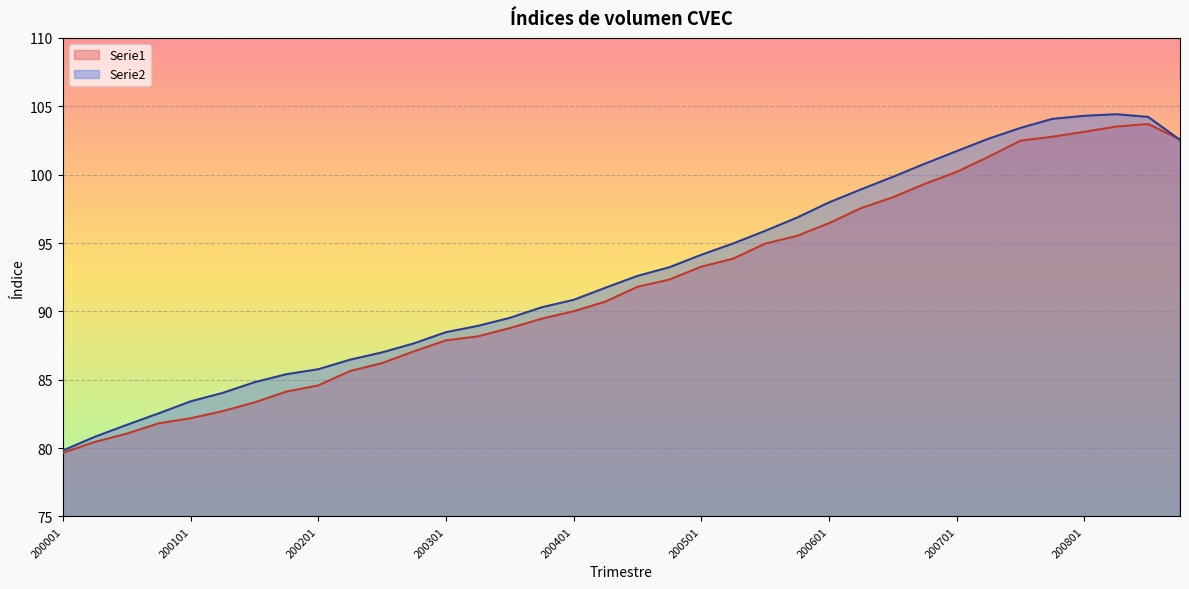

What is the approximate value of Serie2 at 200102?

84.0